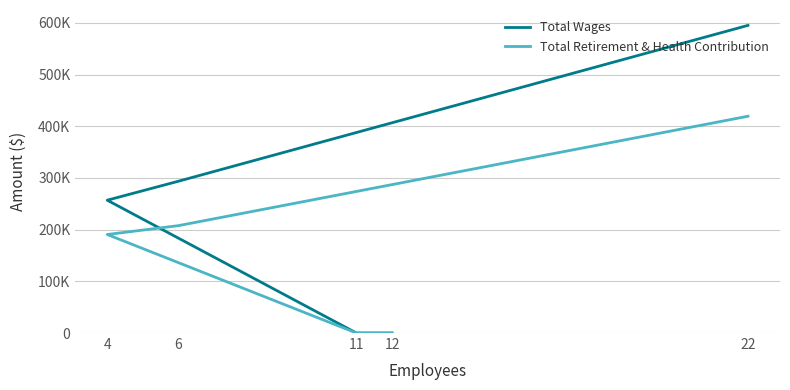

What is the sum of all Total Wages values?

1145751